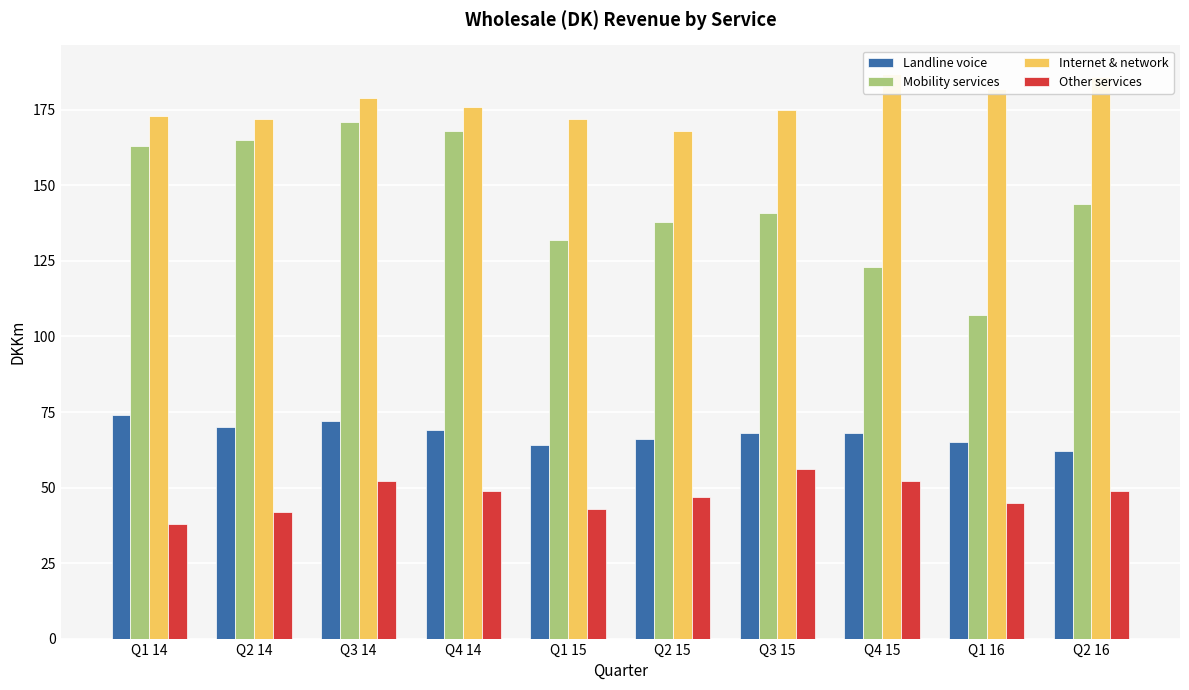

Which series has the largest total across all categories?

Internet & network